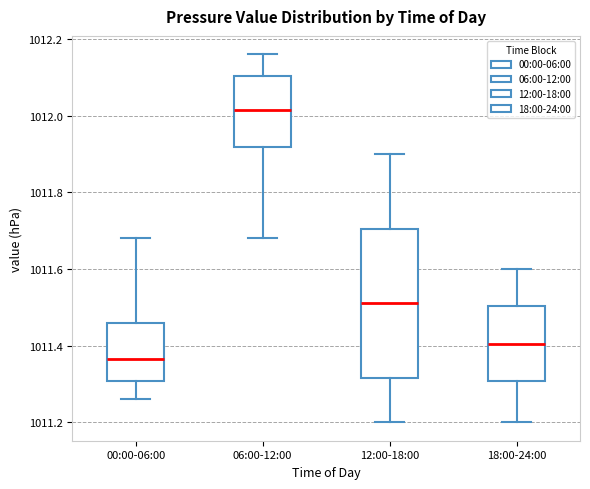

Which box has the lowest median line?

00:00-06:00